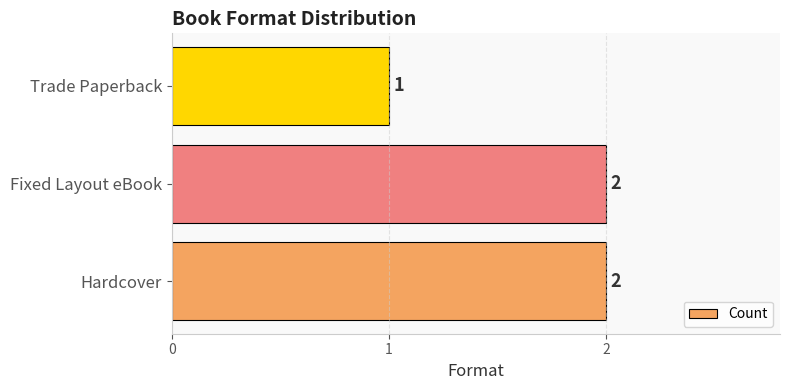

The chart shows a value of 2 at Hardcover. True or false?

True